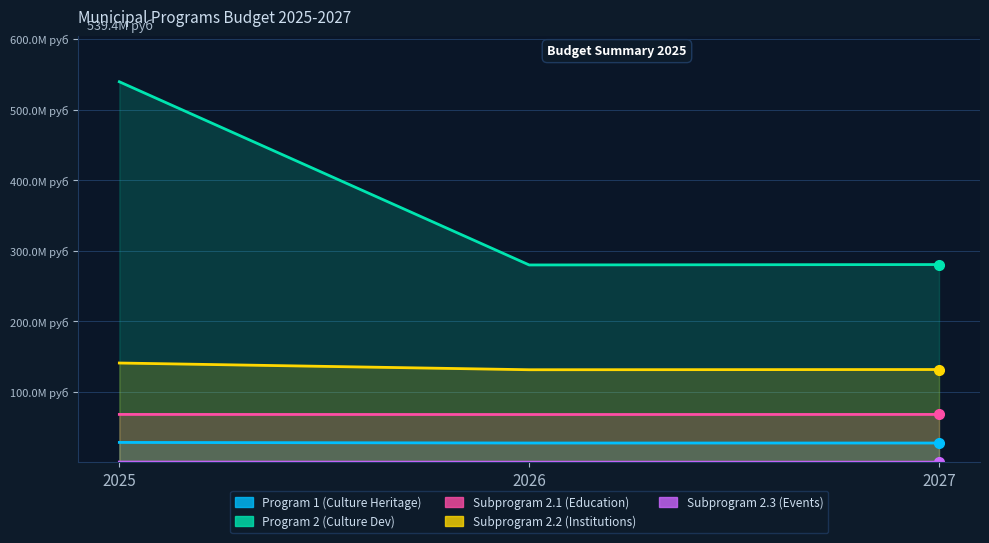

What is the value of the Program 1 (Culture Heritage) point at the 2nd from the left?

27379055.1